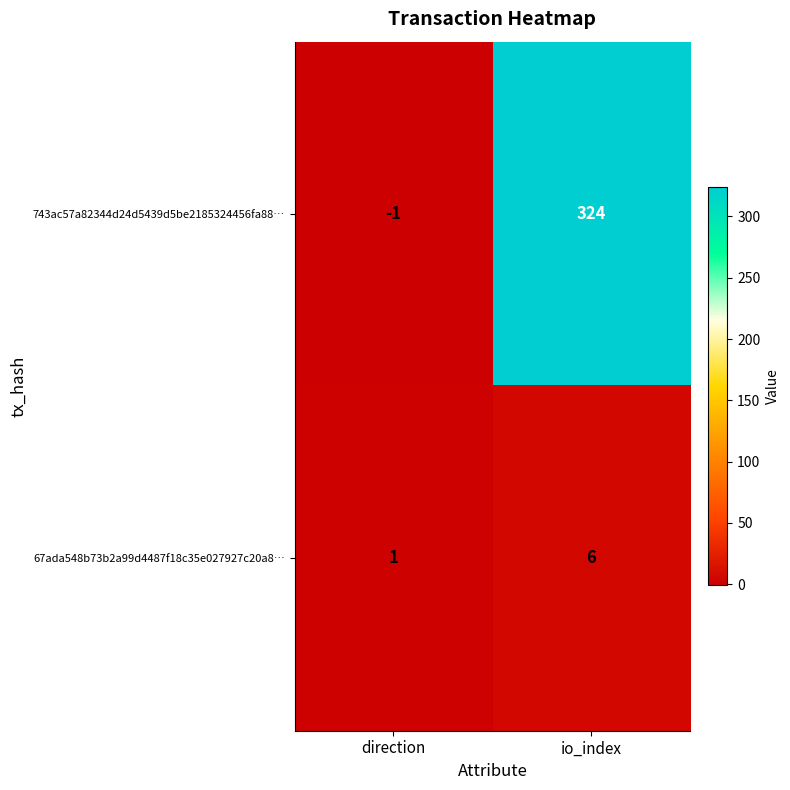

At which label is 743ac57a82344d24d5439d5be2185324456fa88… closest to 161?

direction